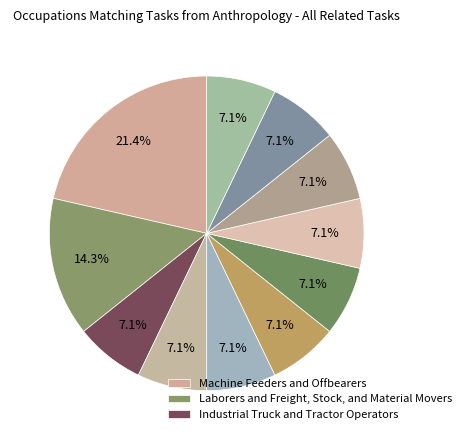

What is the largest slice in the pie chart?

Machine Feeders and Offbearers